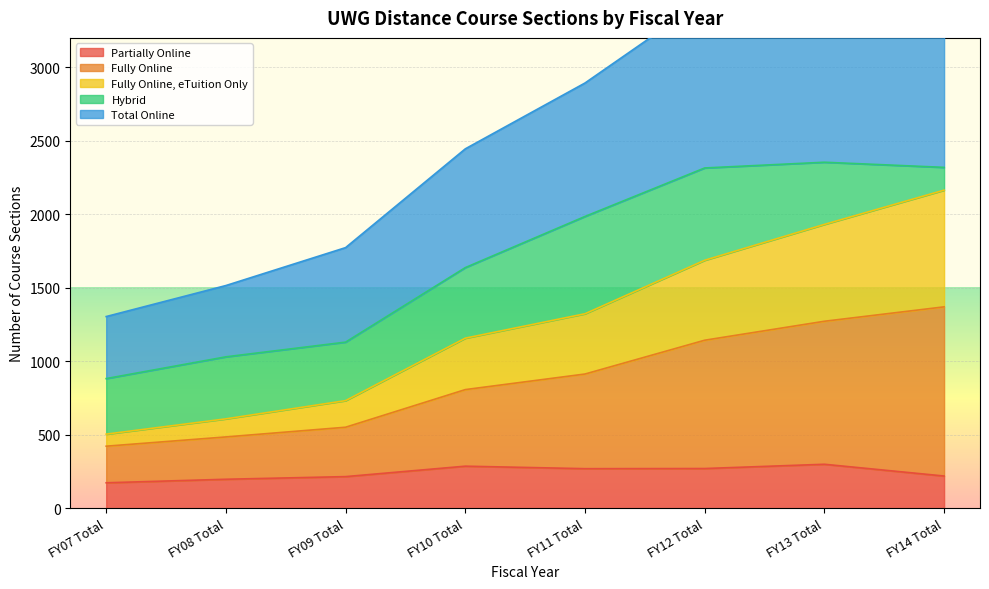

True or false: Total Online and Partially Online intersect in this chart.

False